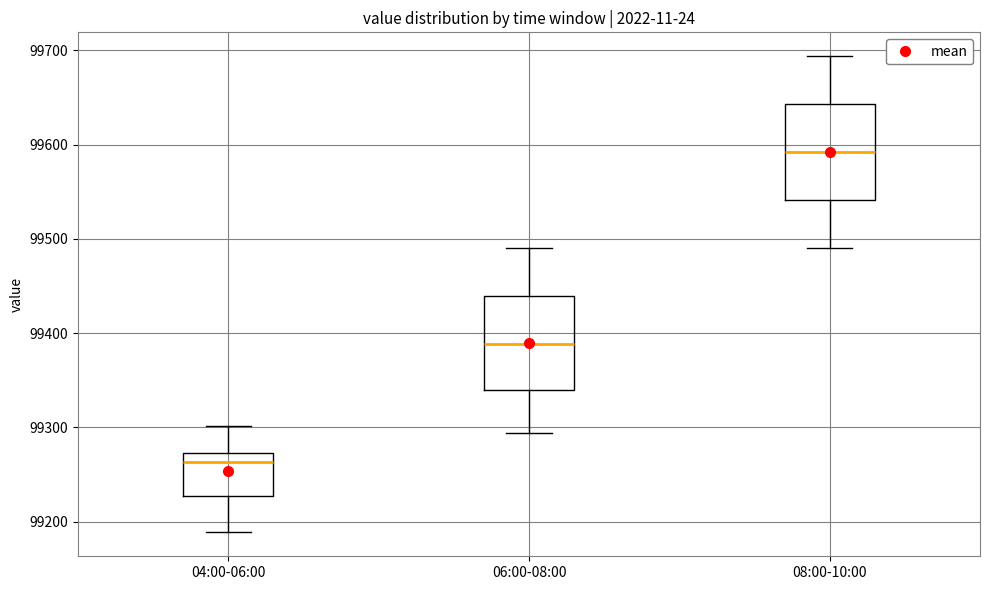

Which box's median line is the lowest?

04:00-06:00